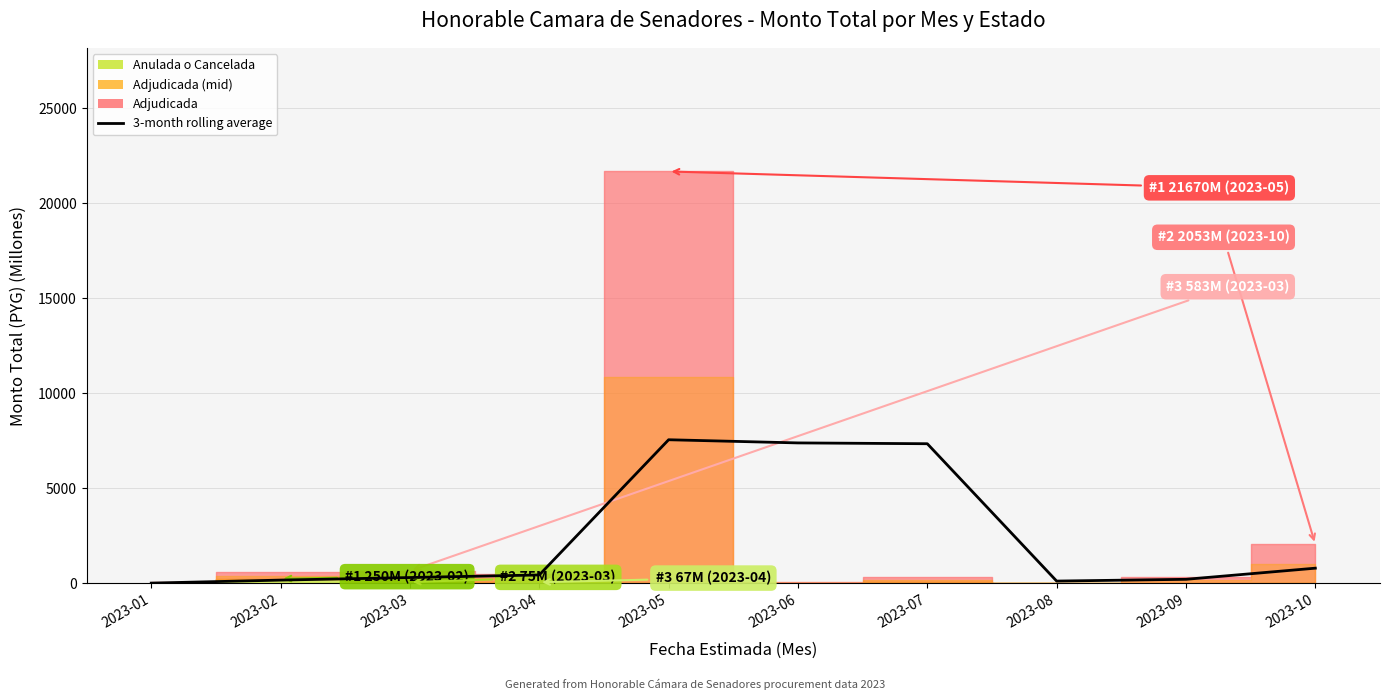

Reading left to right, transcribe all the data shown in this chart.

2023-01=20.0	2023-02=177.6	2023-03=312.9	2023-04=447.6	2023-05=7559.3	2023-06=7392.6	2023-07=7350.0	2023-08=126.6	2023-09=219.4	2023-10=804.9